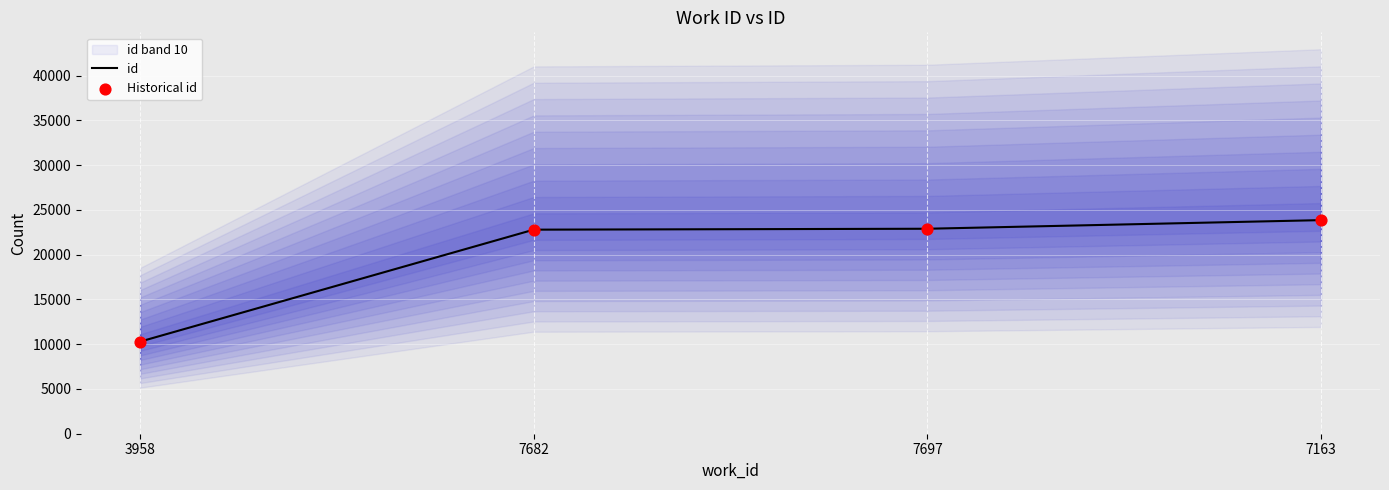

True or false: id has more than 2 points higher than both neighbors.

False